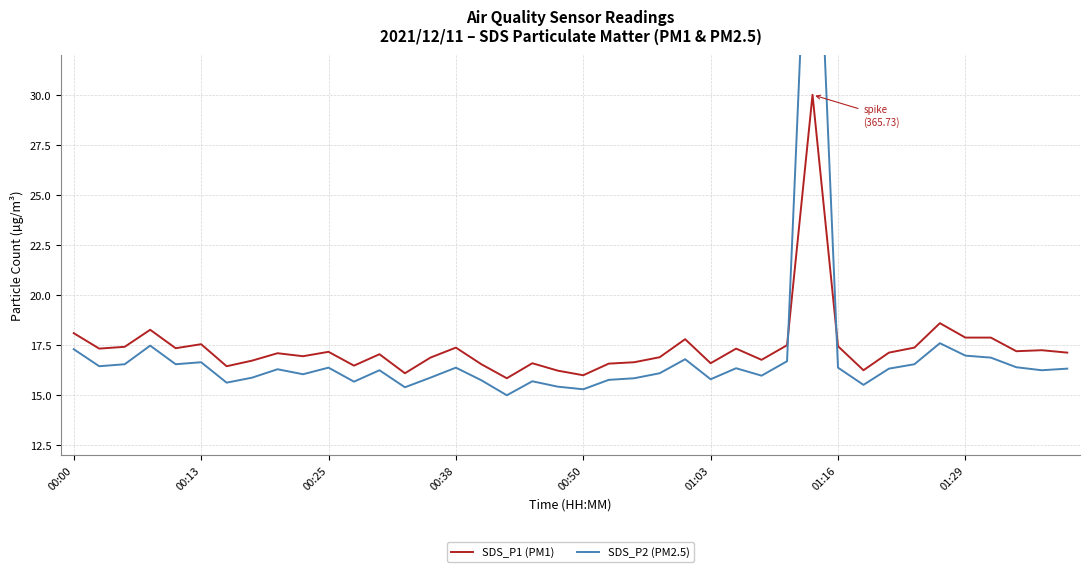

How many data points in SDS_P2 (PM2.5) are above 16?

25